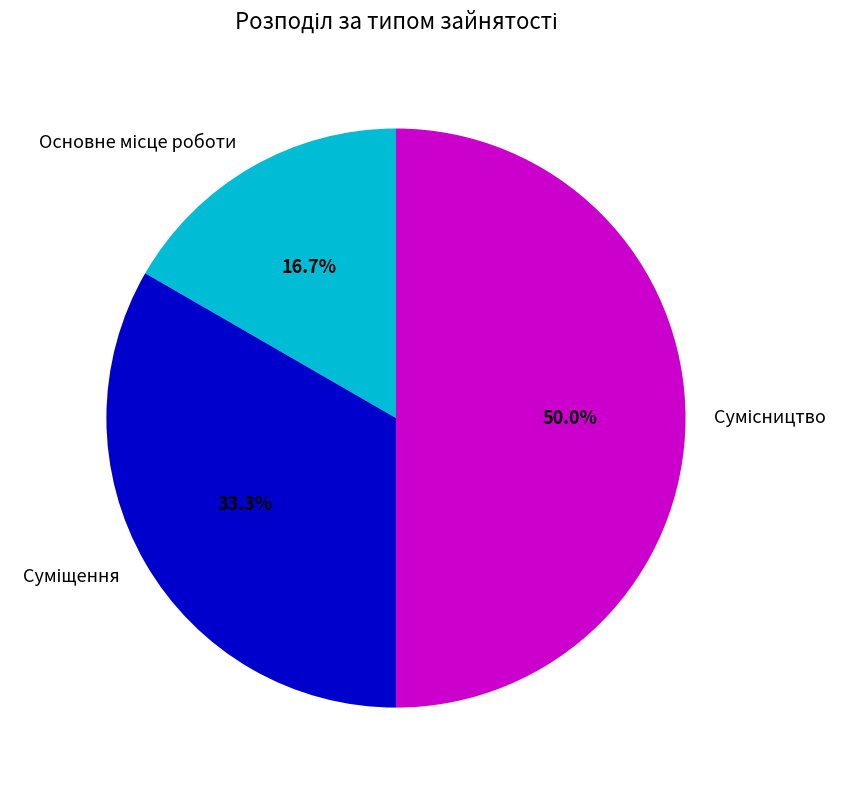

Is it true that Сумісництво is 50% of the pie?

True